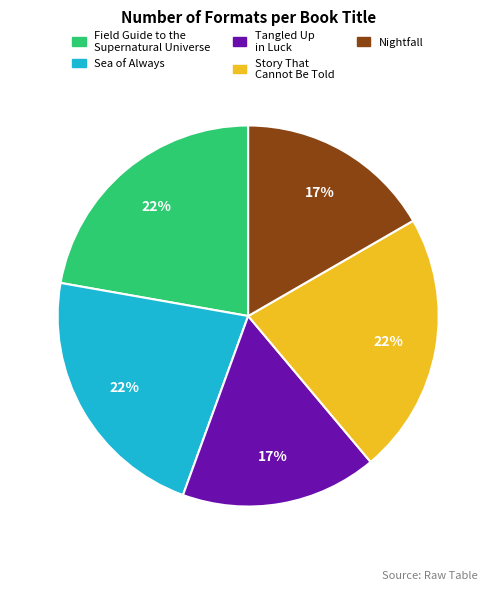

To the nearest percent, what is the combined percentage of Field Guide to the Supernatural Universe and Sea of Always?

44%